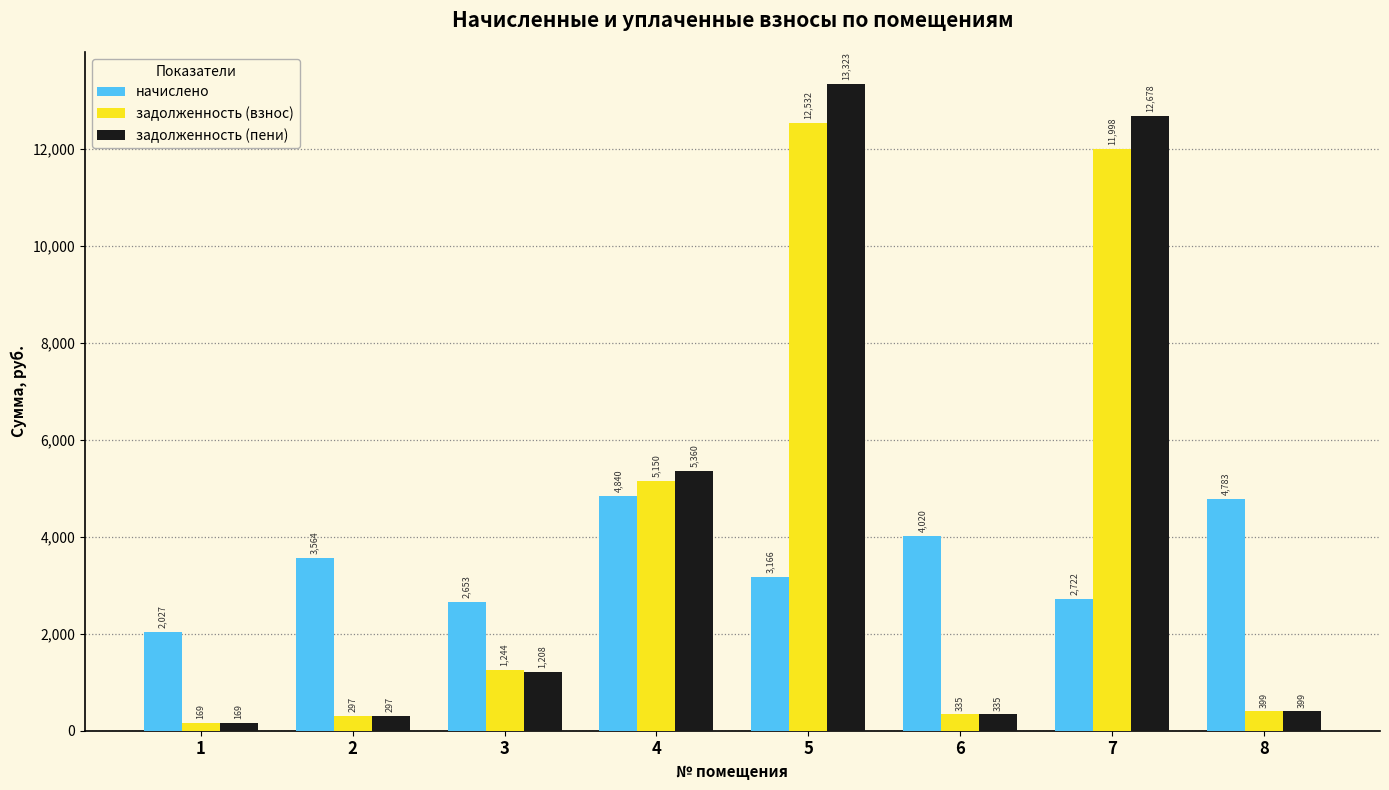

Which category has the highest value in the начислено series?

4